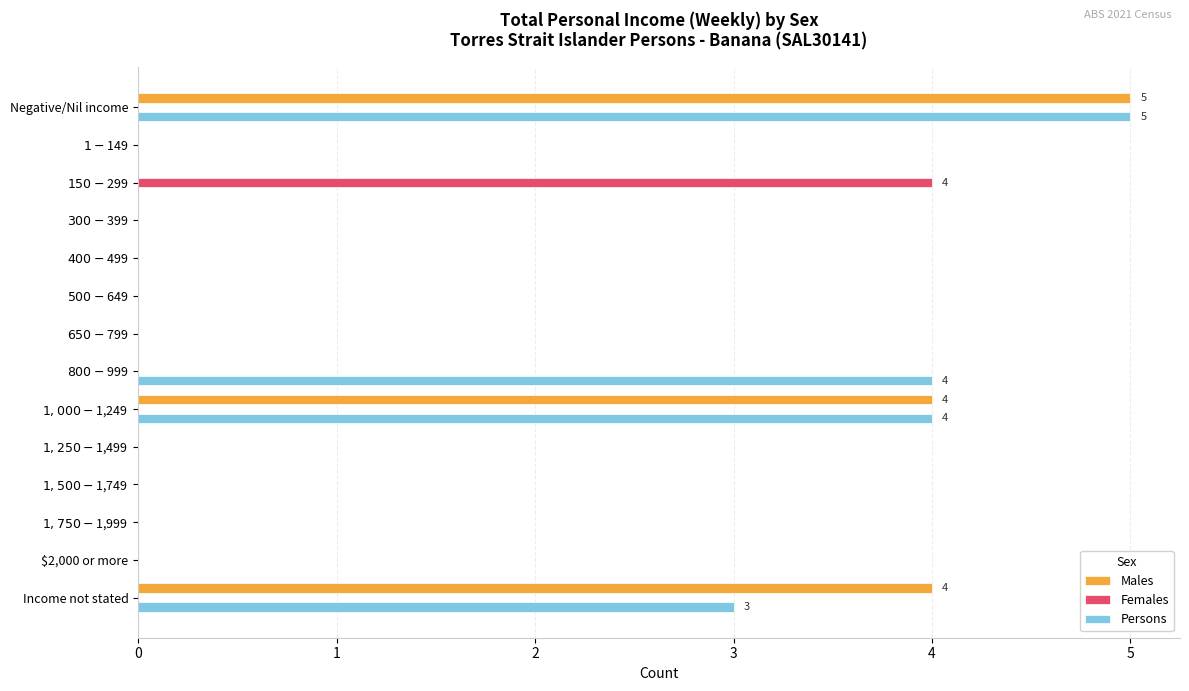

The value of Females at Income not stated is -2. True or false?

False